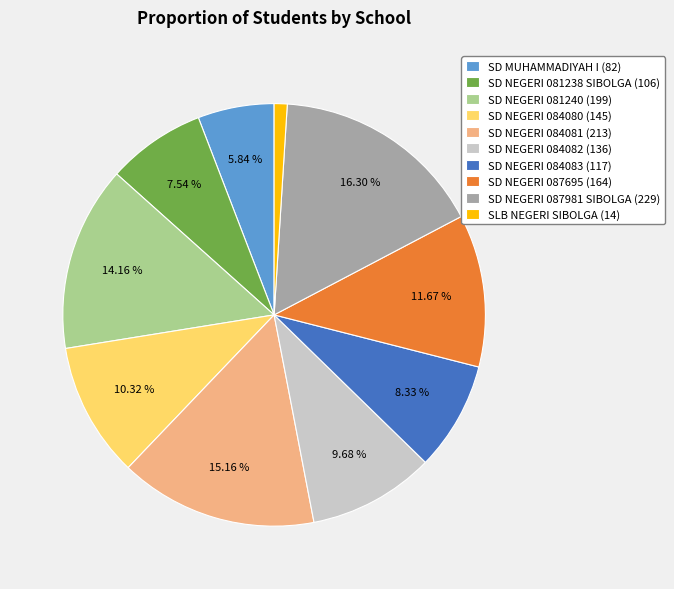

What percentage is the SD NEGERI 084081 slice, to the nearest percent?

15%